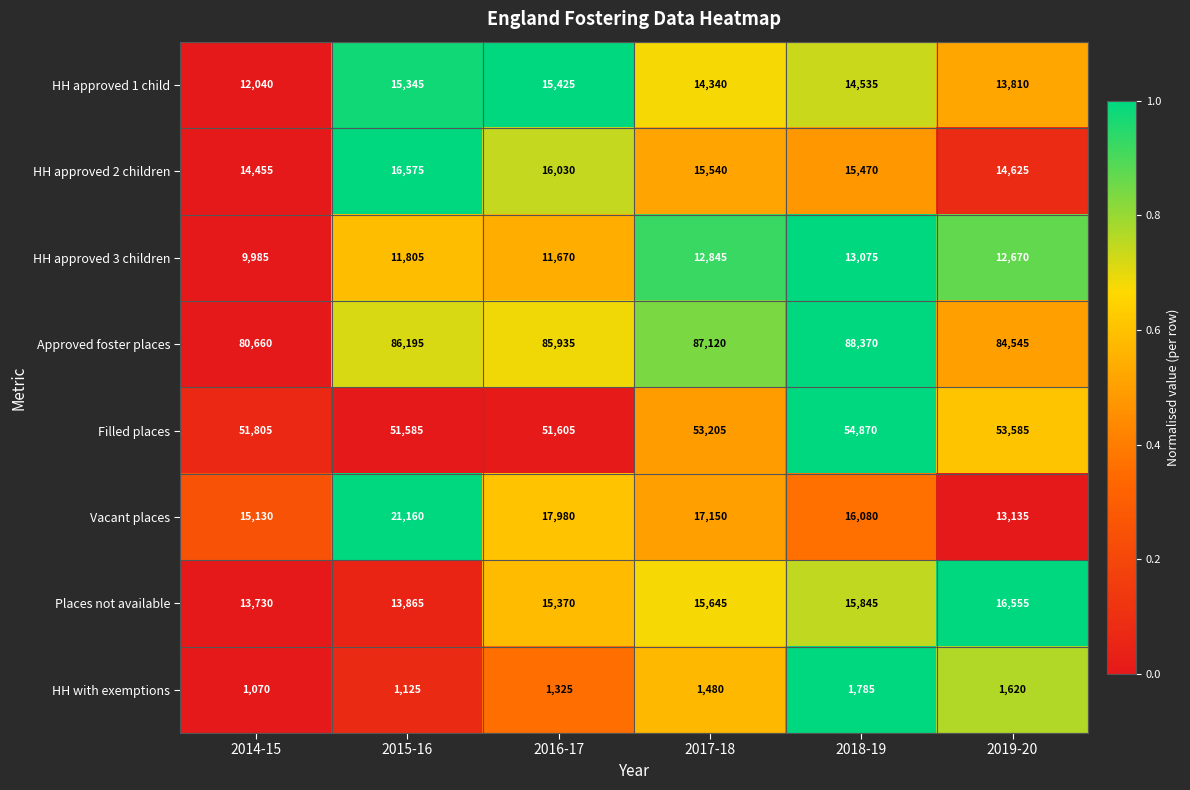

At which label is Approved foster places closest to 84515?

2019-20